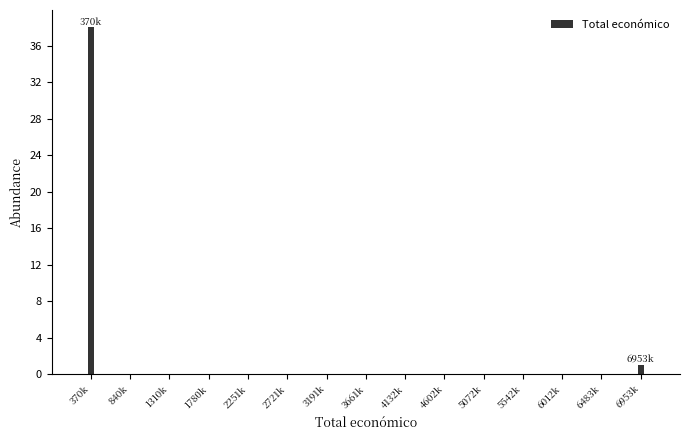

Reading right to left, extract all data points from this chart.

6953k=1	6483k=0	6012k=0	5542k=0	5072k=0	4602k=0	4132k=0	3661k=0	3191k=0	2721k=0	2251k=0	1780k=0	1310k=0	840k=0	370k=38